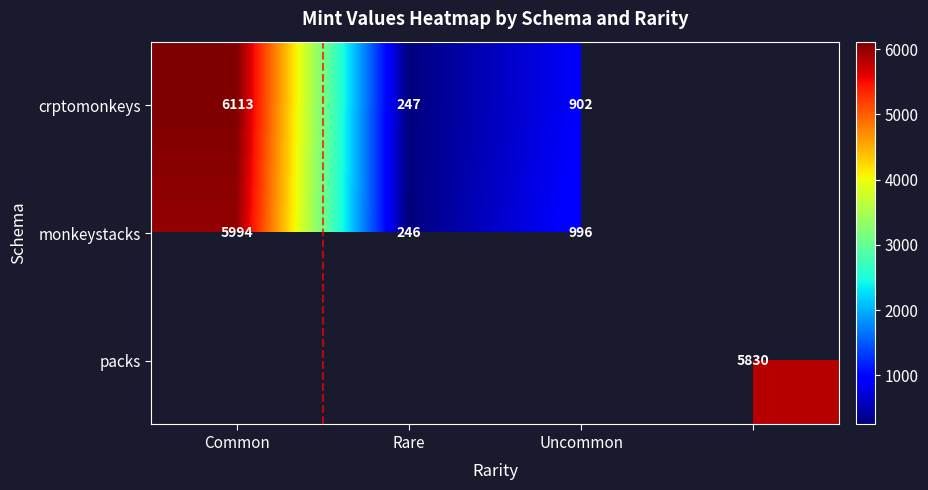

True or false: crptomonkeys has a value of 247.0 at Rare.

True